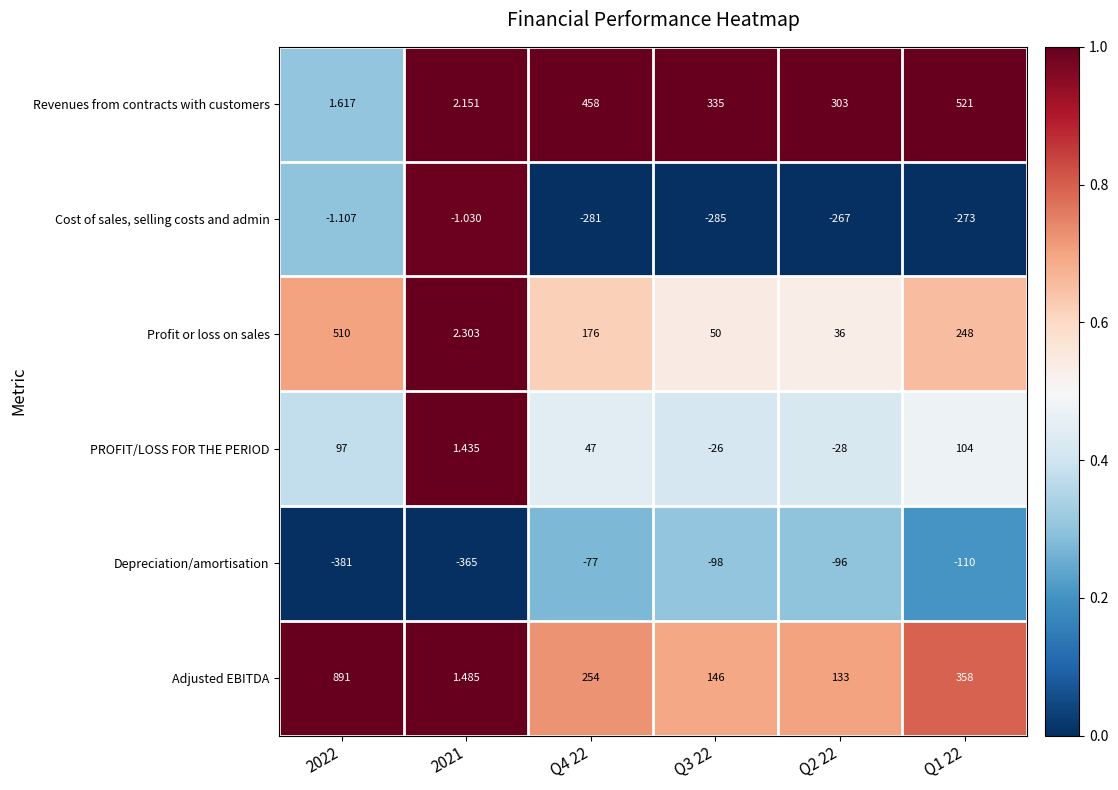

Which series has the largest total across all categories?

Adjusted EBITDA